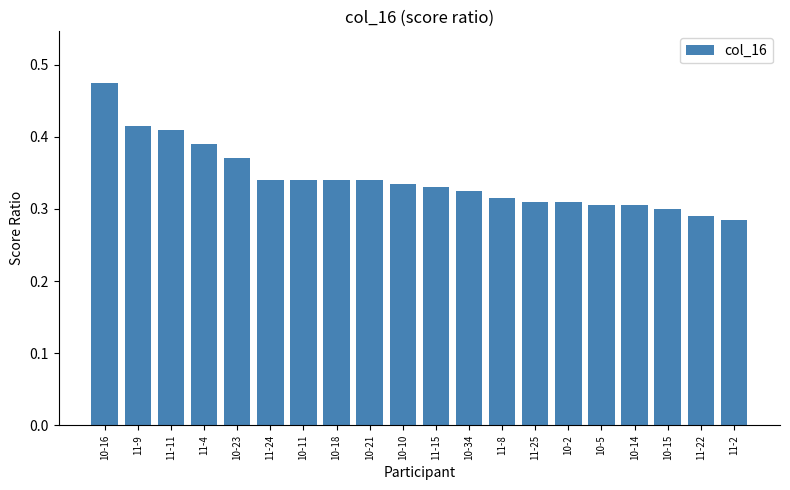

Which label corresponds to the largest value in the chart?

10-16